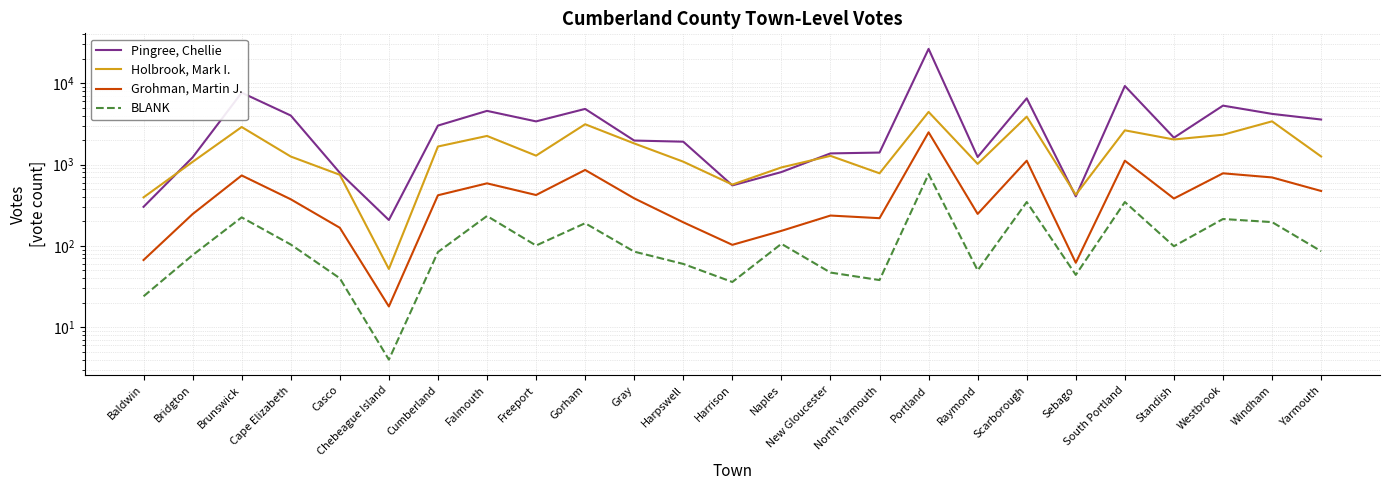

What is the spread (max minus min) of values at Sebago?

381